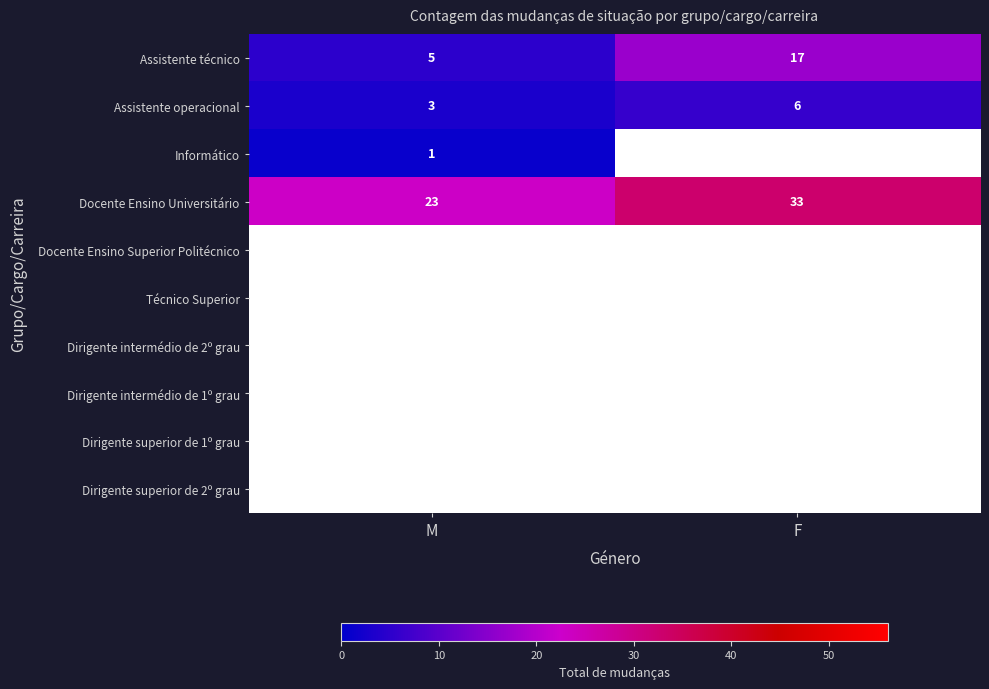

List the labels in order of Assistente operacional value, smallest first.

M, F